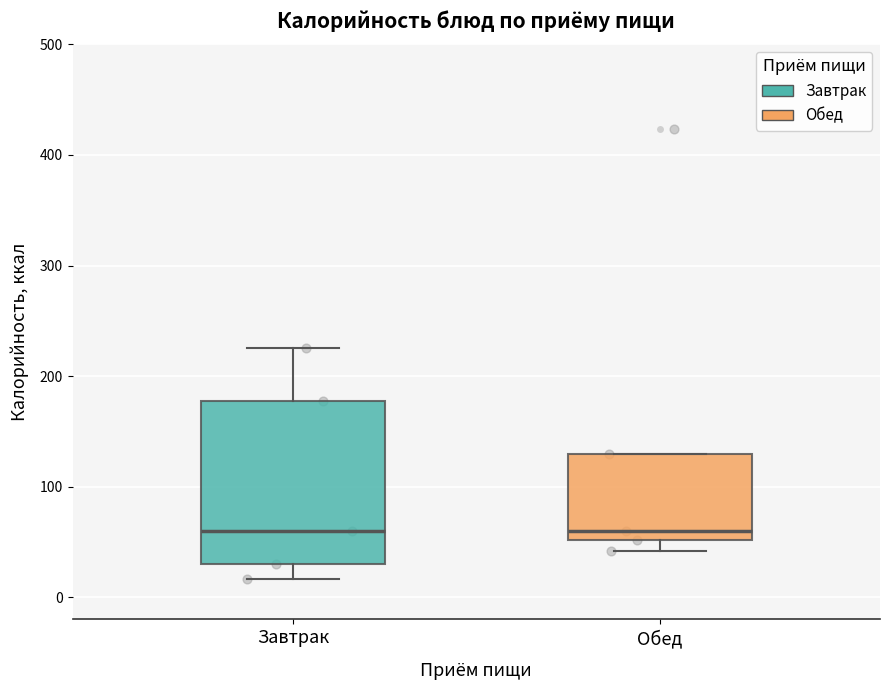

Comparing the boxes themselves (not the whiskers), which one is the tallest?

Завтрак